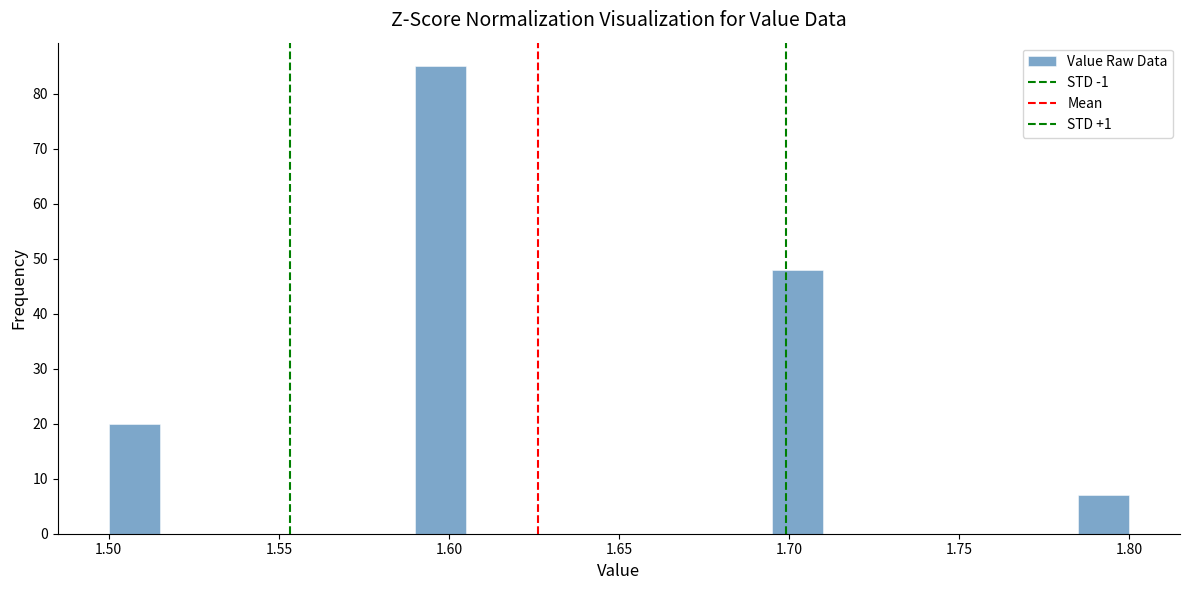

Around what value on the x-axis is the tallest bar? Give the approximate position of its centre, as read against the axis.

1.600